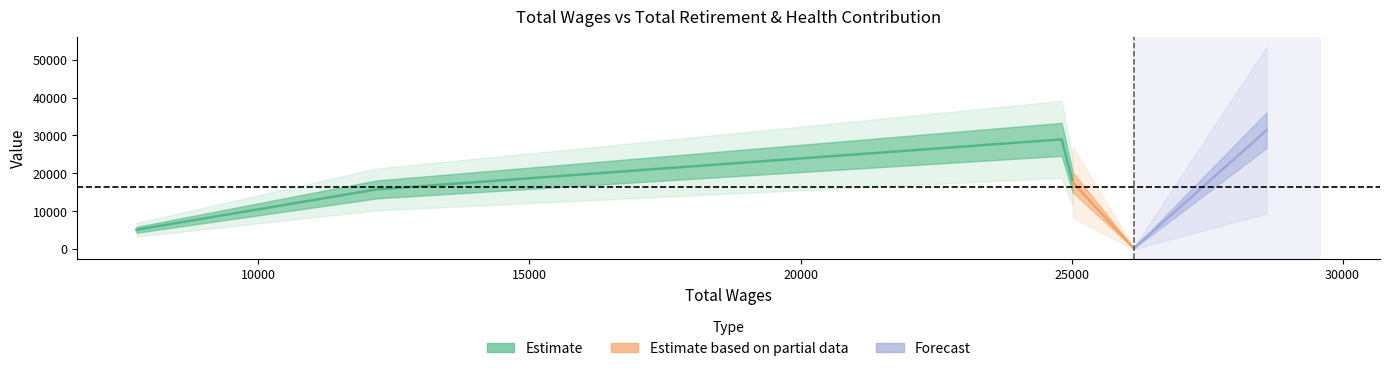

How many points are lower than both their immediate neighbors (excluding endpoints)?

1